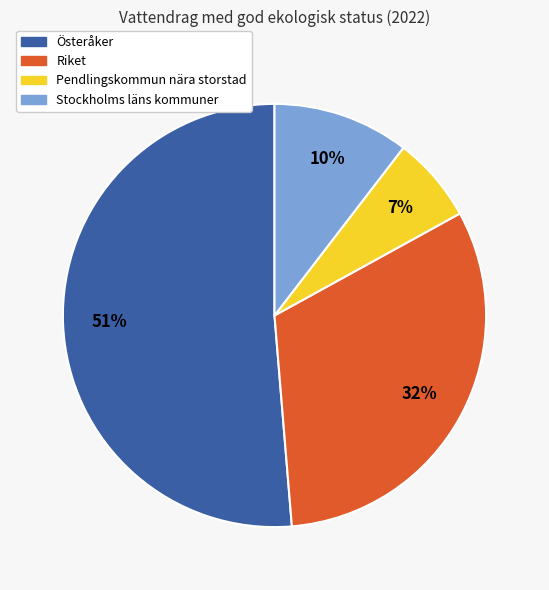

Count the number of slices in the pie.

4